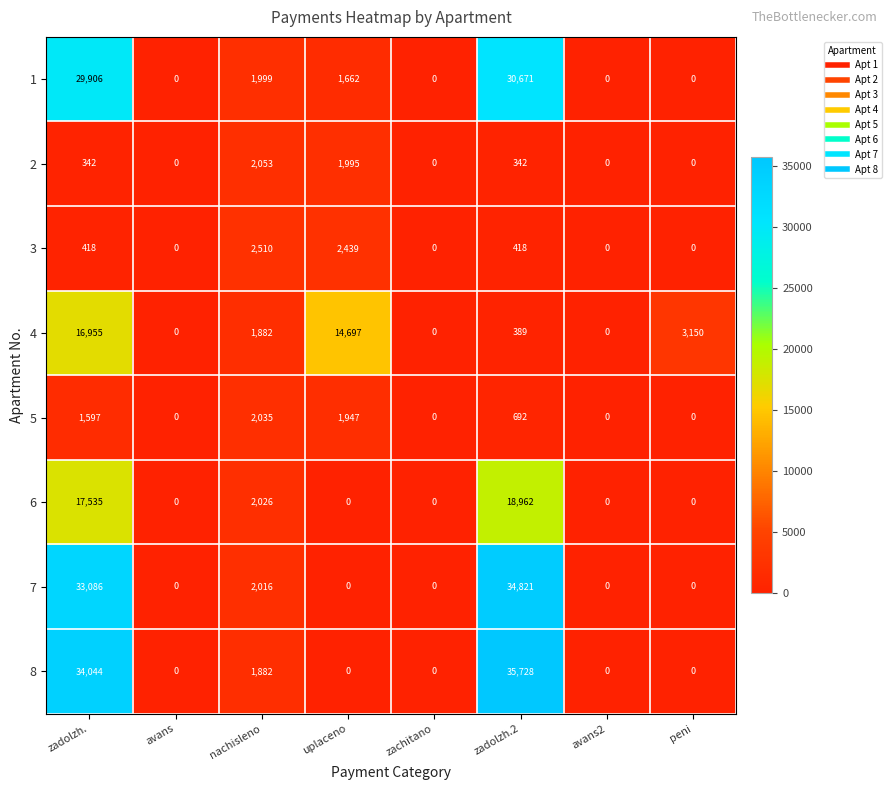

List the series in order of their peak value, highest first.

8, 7, 1, 6, 4, 3, 2, 5